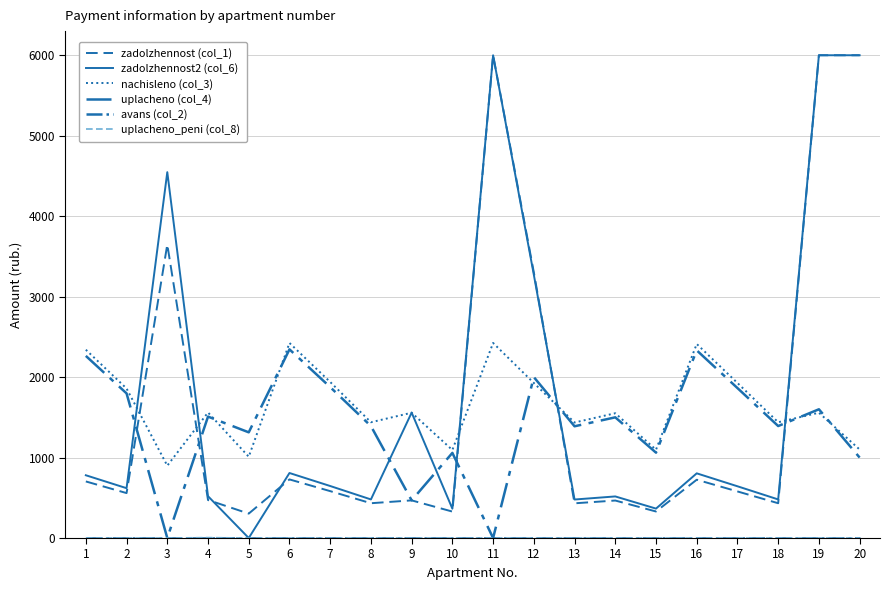

Is this an area chart (filled region under the line)?

No